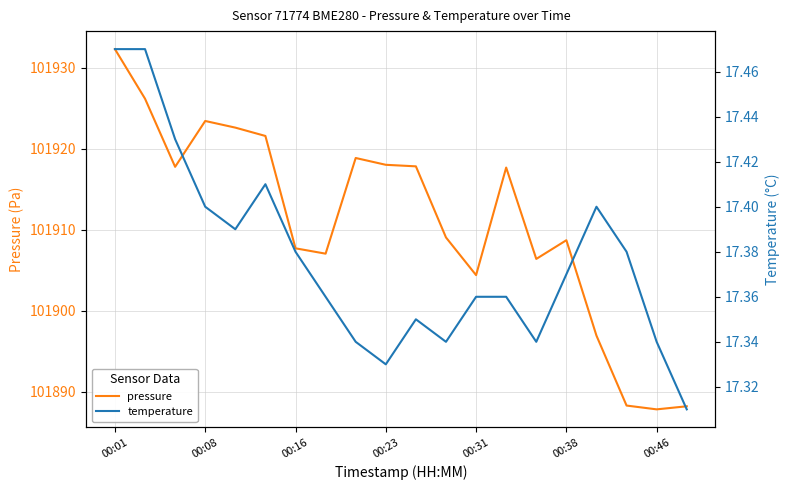

Rank the series at 16 from lowest to highest value.

temperature, pressure